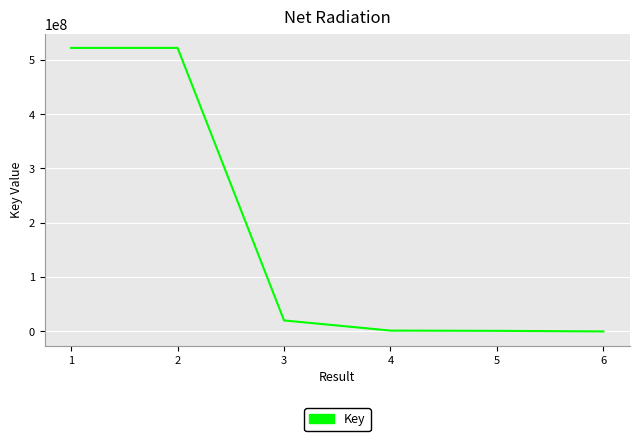

What is the difference between the maximum and minimum values?

521935308